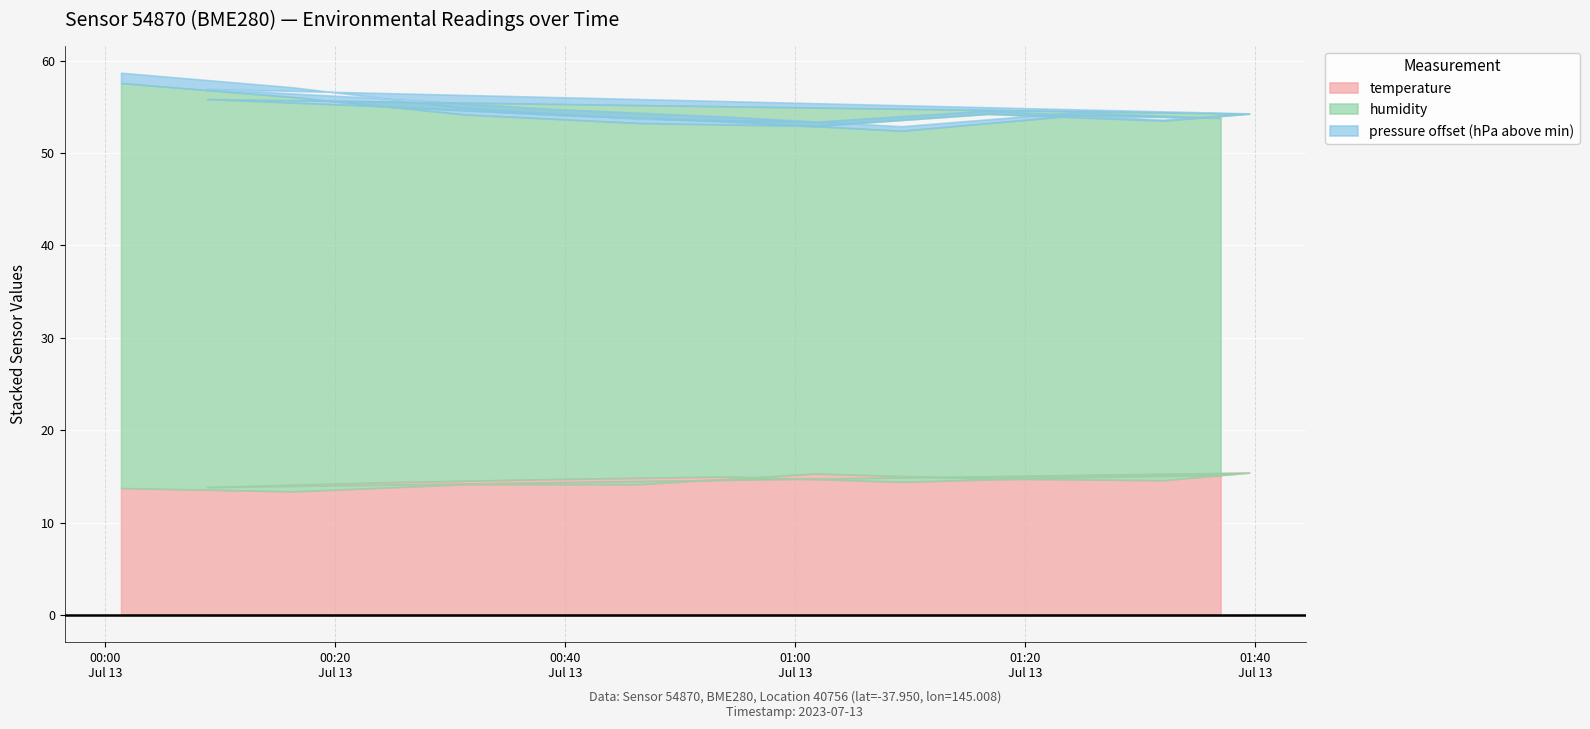

Count the number of categories in the chart.

15